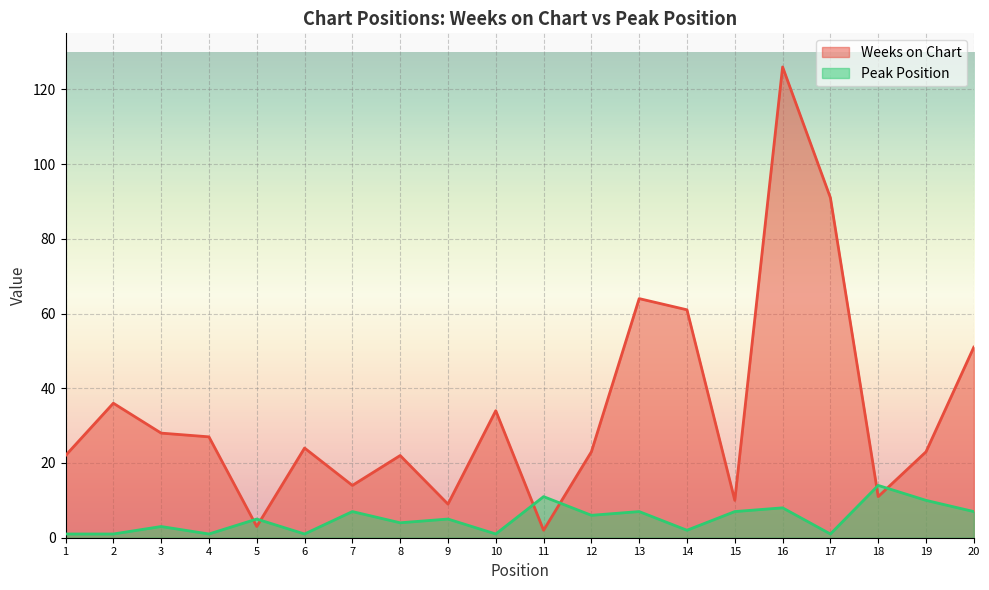

How many lines are shown in the chart?

2